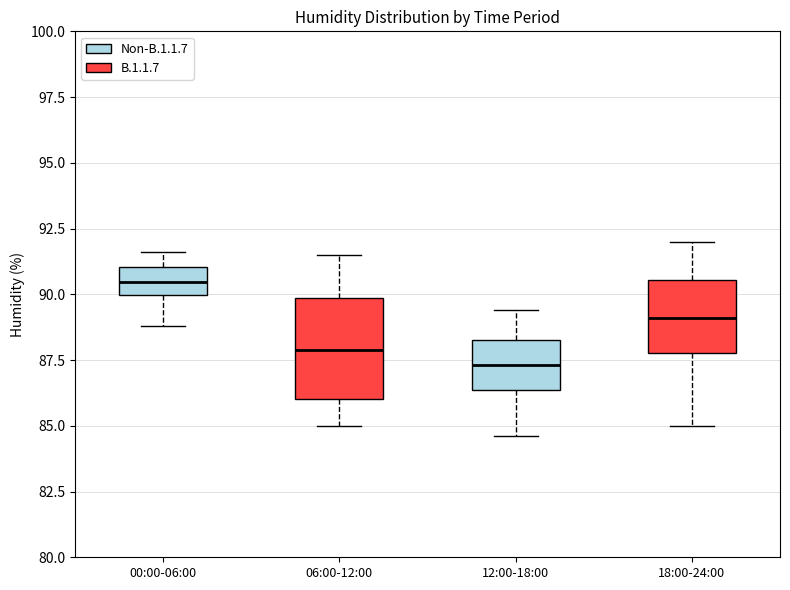

Reading left to right, transcribe this box plot: for each box, give where its median line is, the range the box spans, and where its two whiskers end, as read against the y-axis. The values are not printed on the chart, so give them approximately, as read against the axis.

00:00-06:00: median 90.5, box 90.0 to 91.0, whiskers 89.0 to 91.5
06:00-12:00: median 88.0, box 86.0 to 90.0, whiskers 85.0 to 91.5
12:00-18:00: median 87.5, box 86.5 to 88.5, whiskers 84.5 to 89.5
18:00-24:00: median 89.0, box 88.0 to 90.5, whiskers 85.0 to 92.0